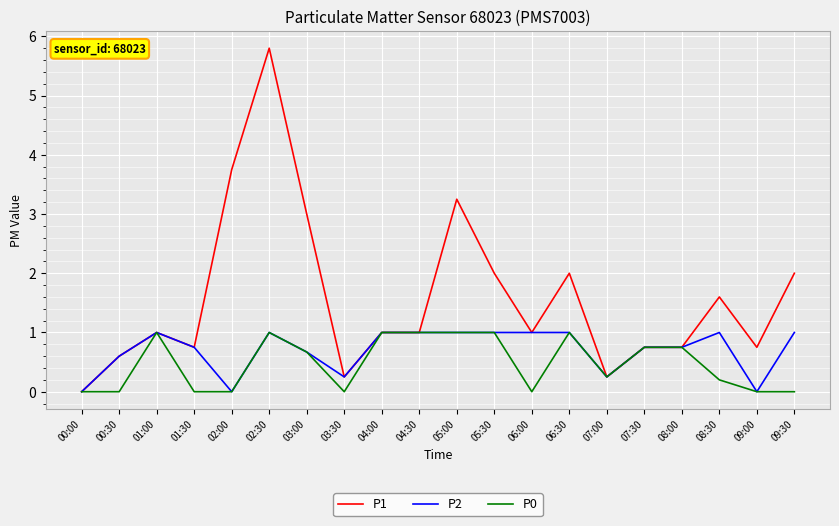

List the series in order of their overall mean, lowest first.

P0, P2, P1